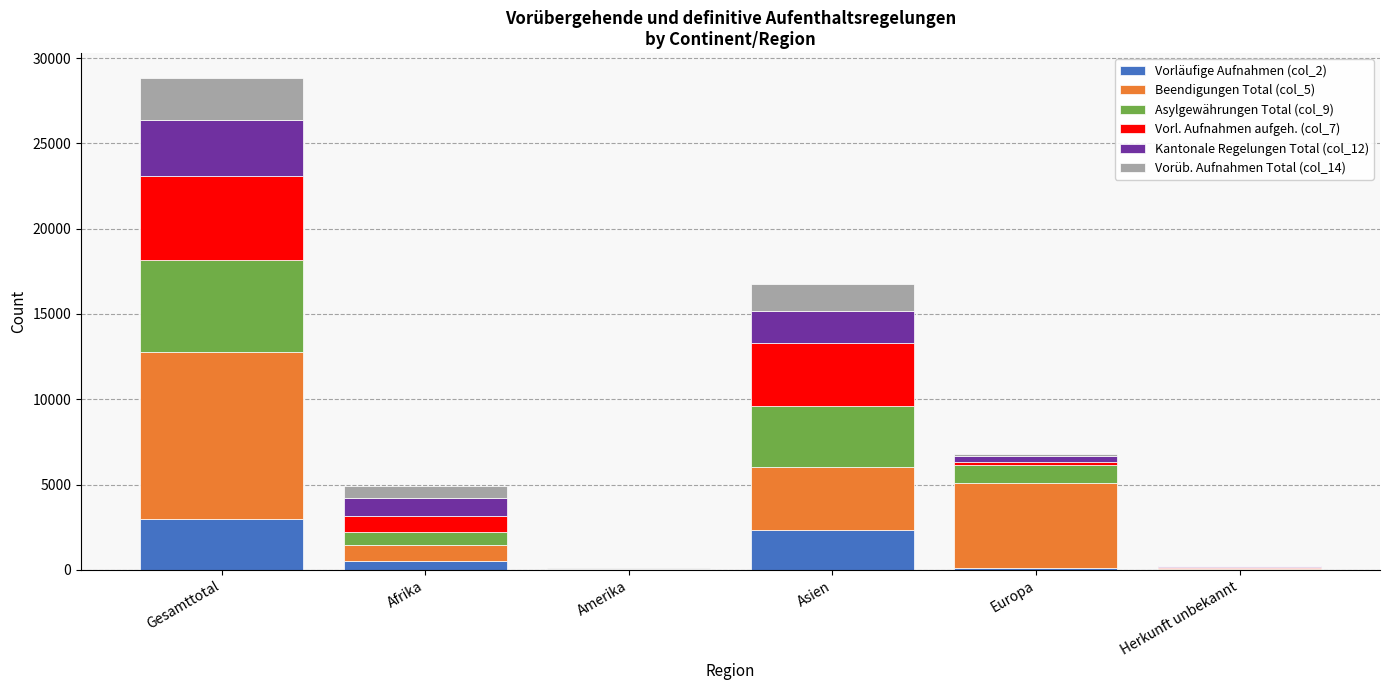

How many distinct data groups are displayed?

6